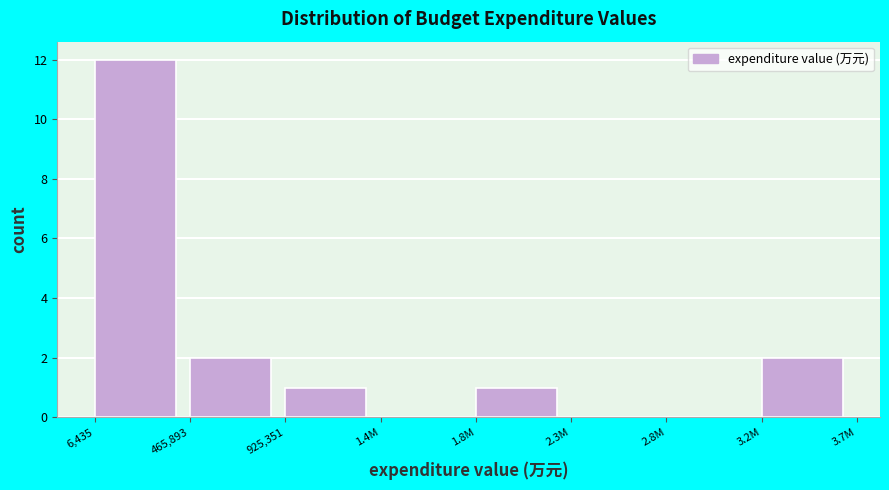

Reading right to left, what are all the values shown in this chart?

3.2M=2	2.8M=0	2.3M=0	1.8M=1	1.4M=0	925,351=1	465,893=2	6,435=12